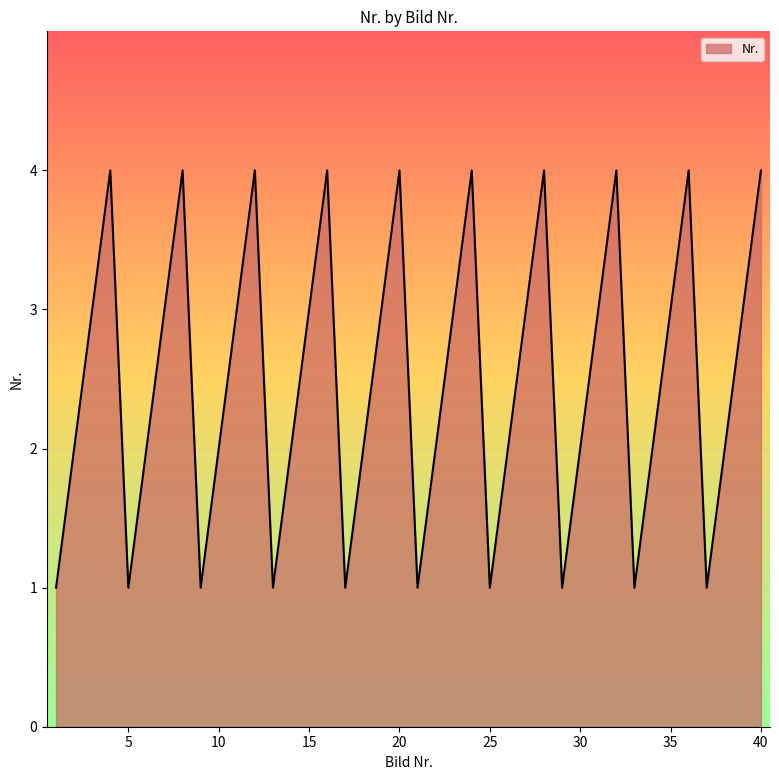

What is the difference between the maximum and minimum values?

3